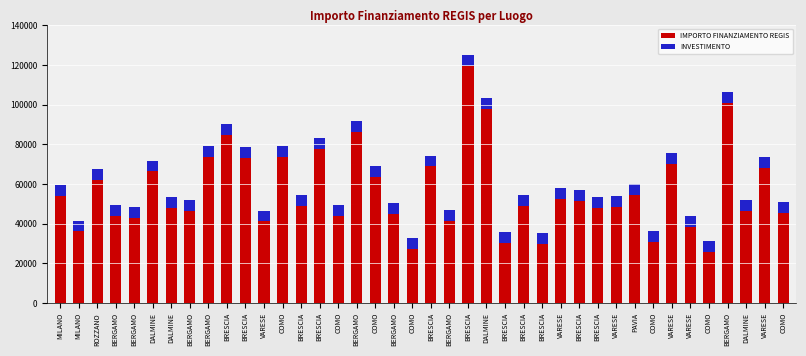

Count the number of categories in the chart.

40